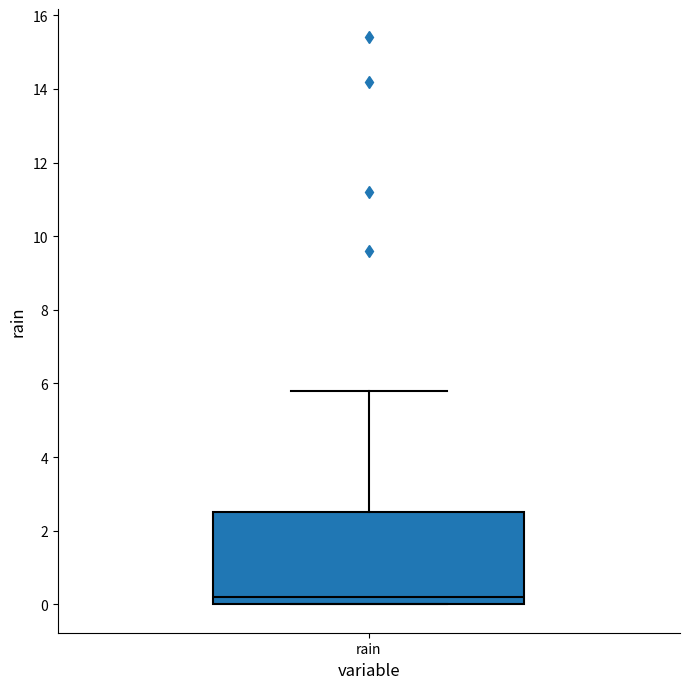

Transcribe this box plot: give where the median line is, the range the box spans, and where the two whiskers end, as read against the y-axis. The values are not printed on the chart, so give them approximately, as read against the axis.

median 0.2, box 0.0 to 2.6, whiskers 0.0 to 5.8